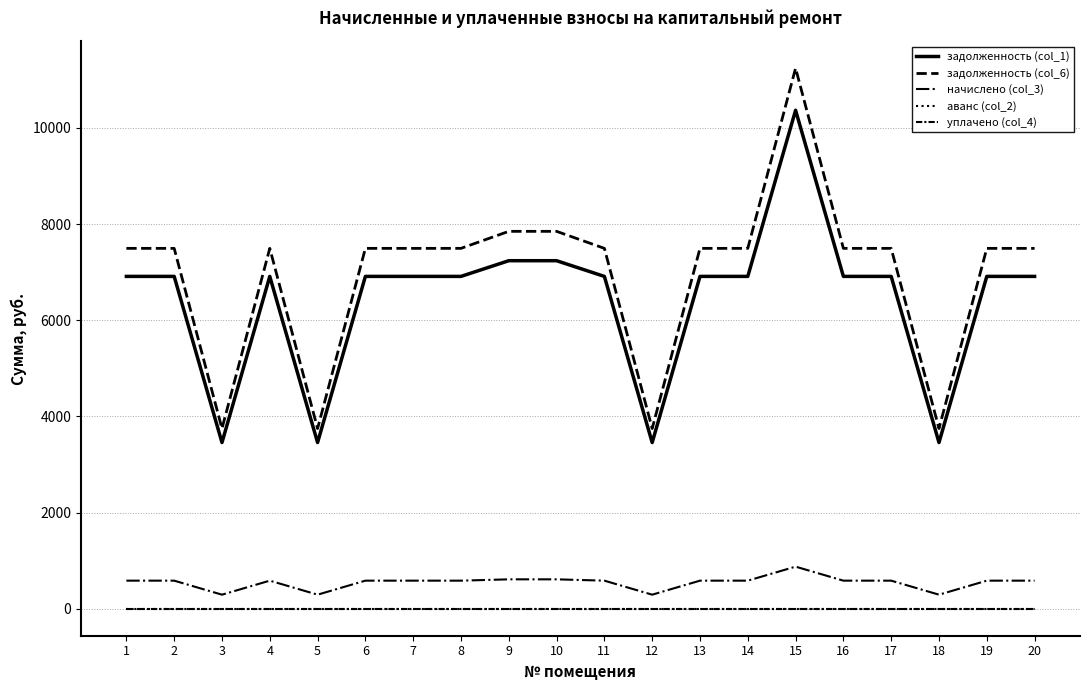

The задолженность (col_6) series shows 7495.2 at 6. True or false?

True